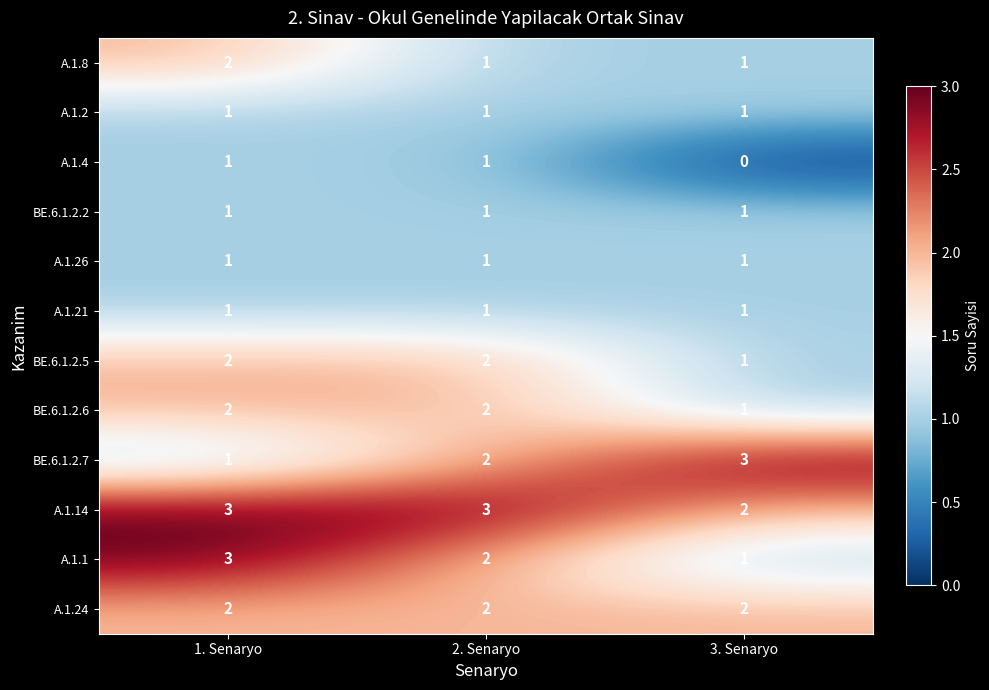

What is the difference between the highest and lowest values at 3. Senaryo?

3